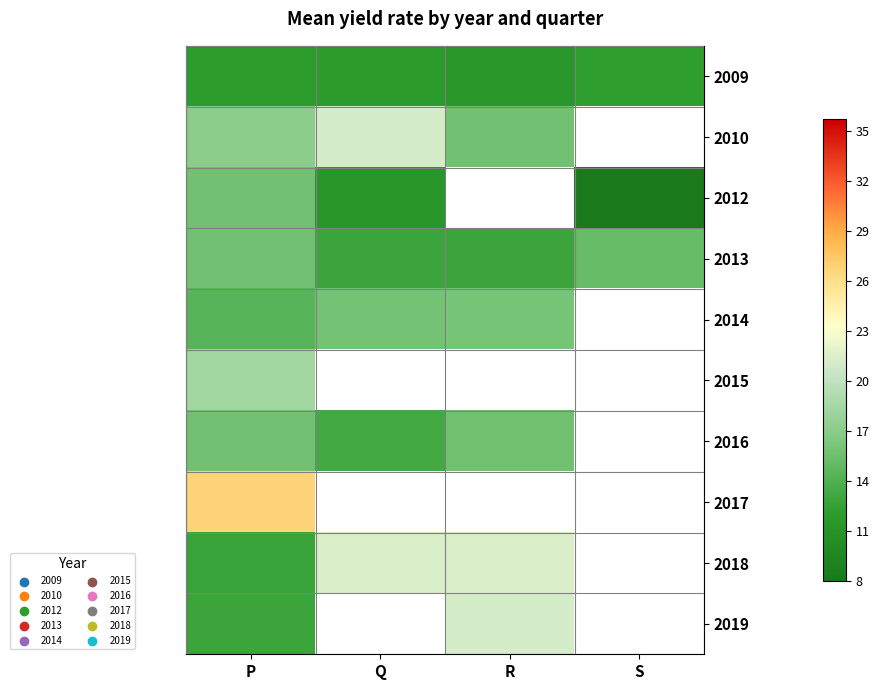

Which category has the lowest value in the 2013 series?

Q